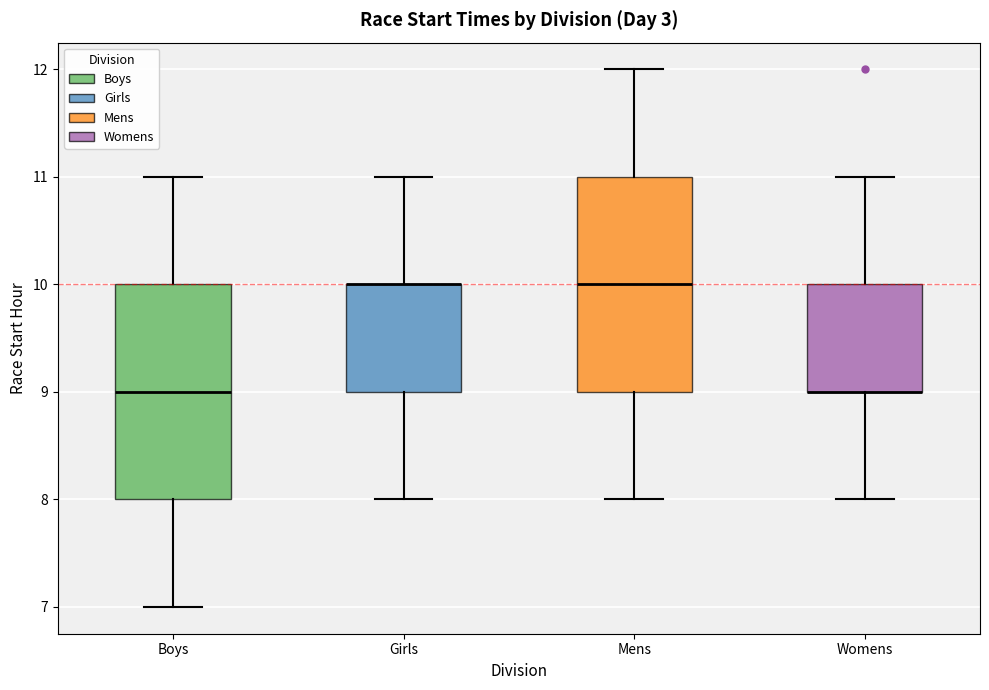

Where does the lower whisker of the box for Boys end on the y-axis? The values are not printed on the chart, so give them approximately, as read against the axis.

7